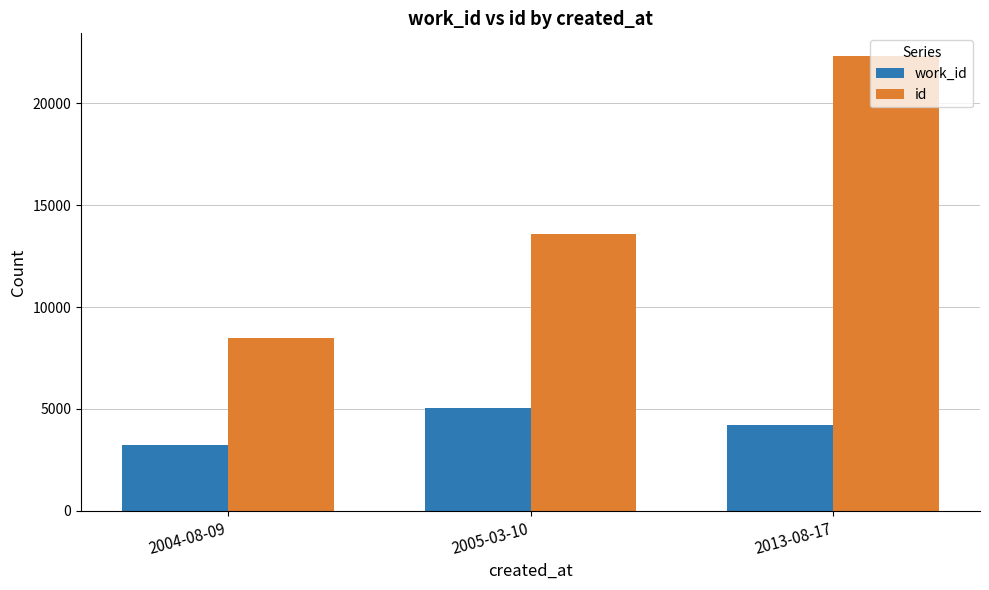

How many bars are there in each group?

2